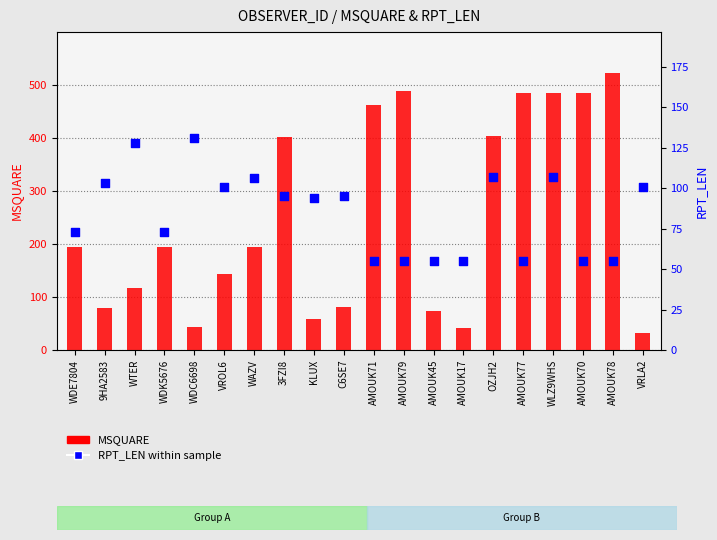

Which series has the largest total across all categories?

MSQUARE